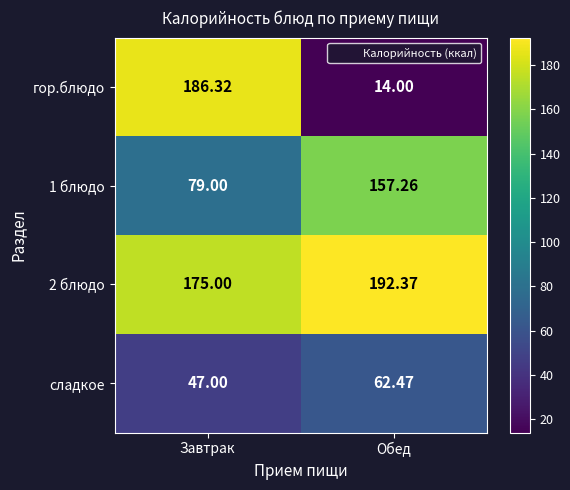

Is the value of 1 блюдо at Завтрак greater than the value of 2 блюдо at Завтрак?

No